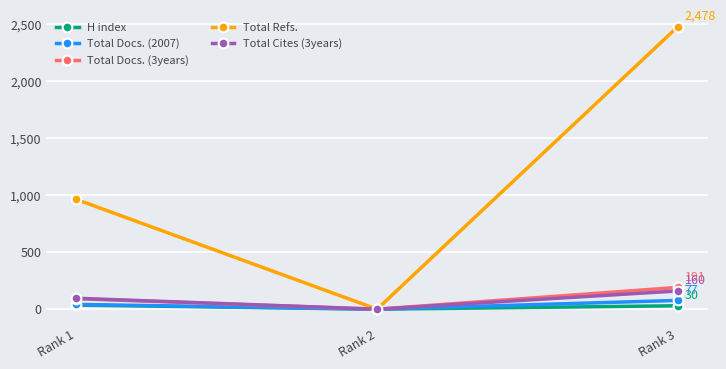

How many distinct data groups are displayed?

5